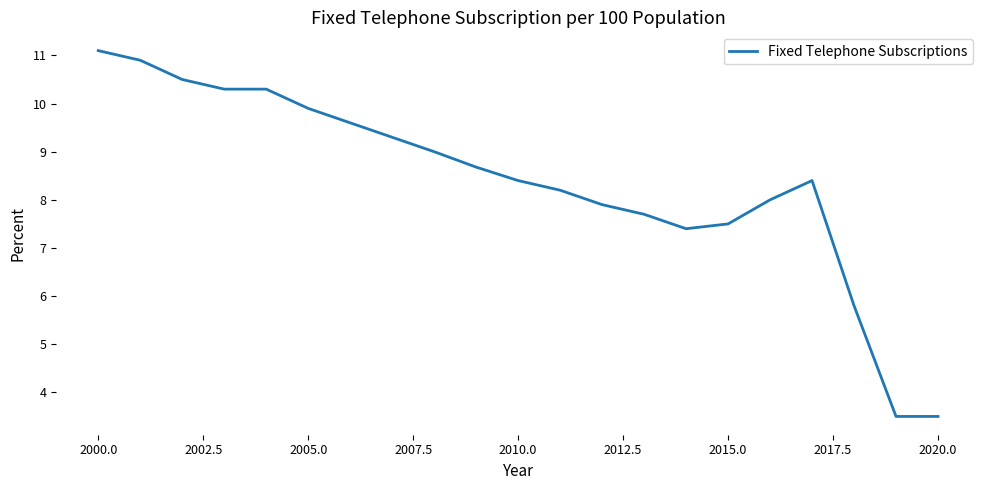

What is the greatest value displayed?

11.1